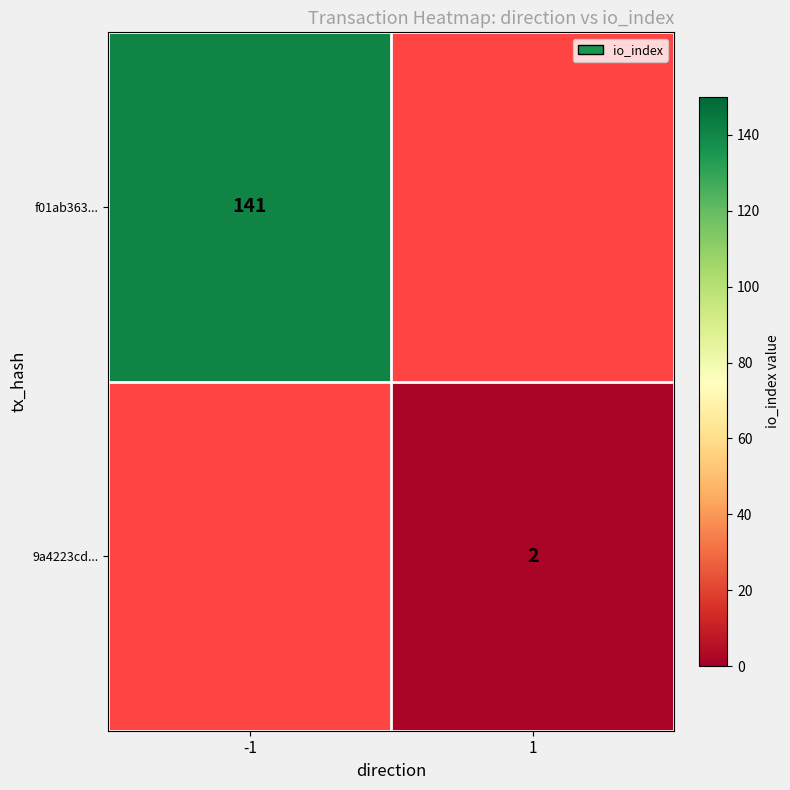

At how many categories does at least one series exceed 65?

1